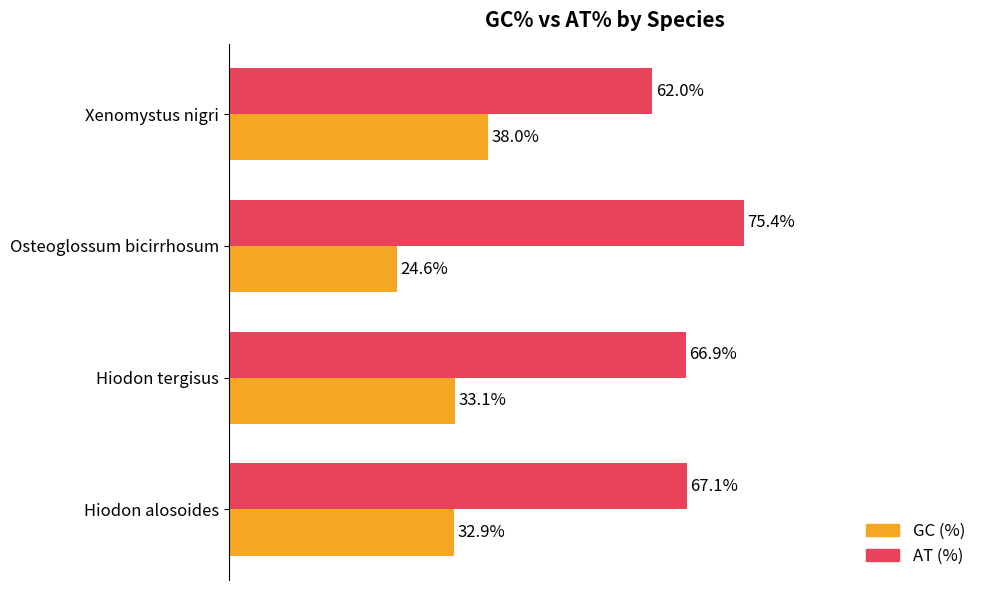

What are all the series names shown in the legend?

GC (%), AT (%)